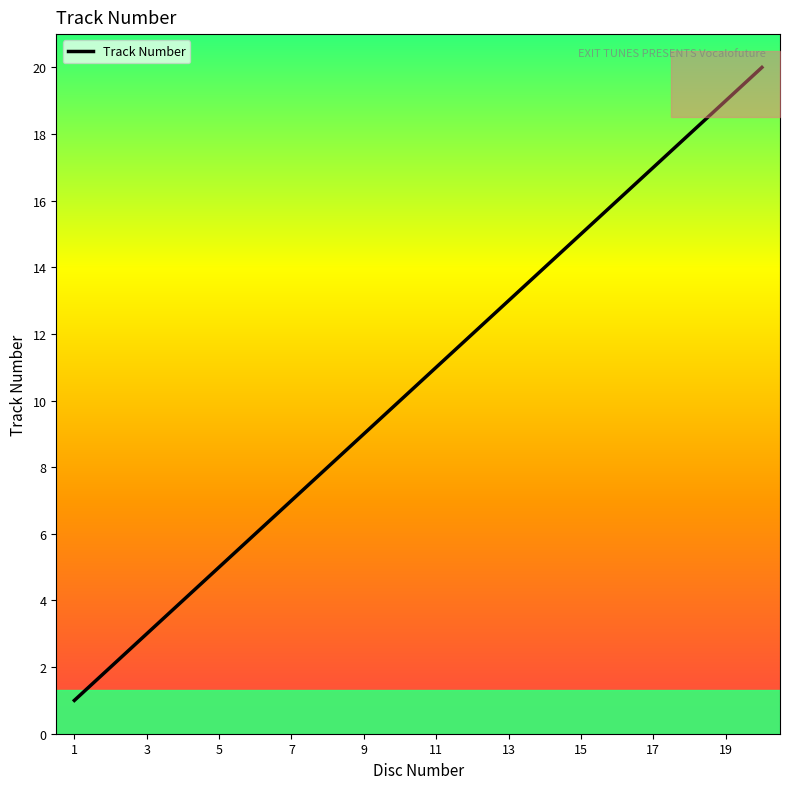

Is it true that Track Number equals 2 at 3?

False